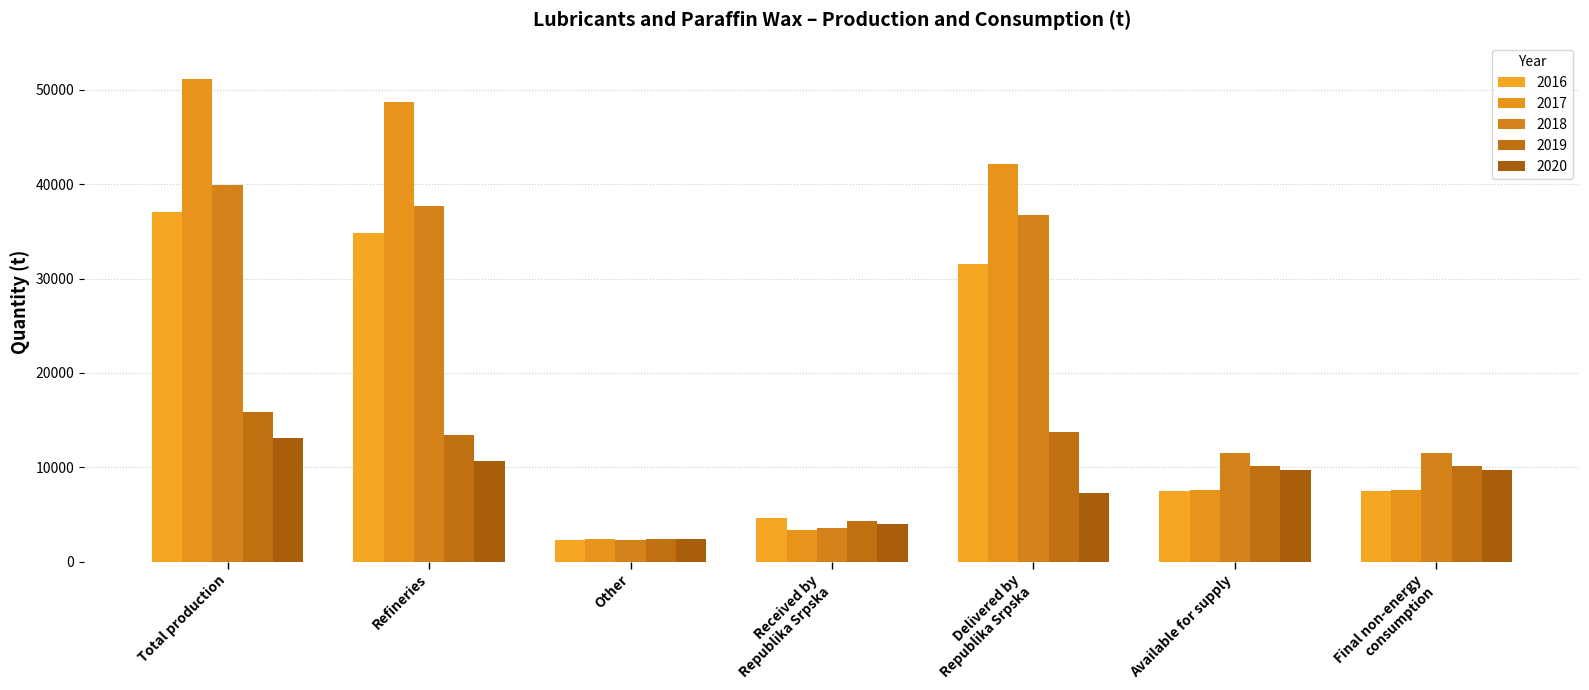

Read the 2016 value at Delivered by
Republika Srpska.

31557